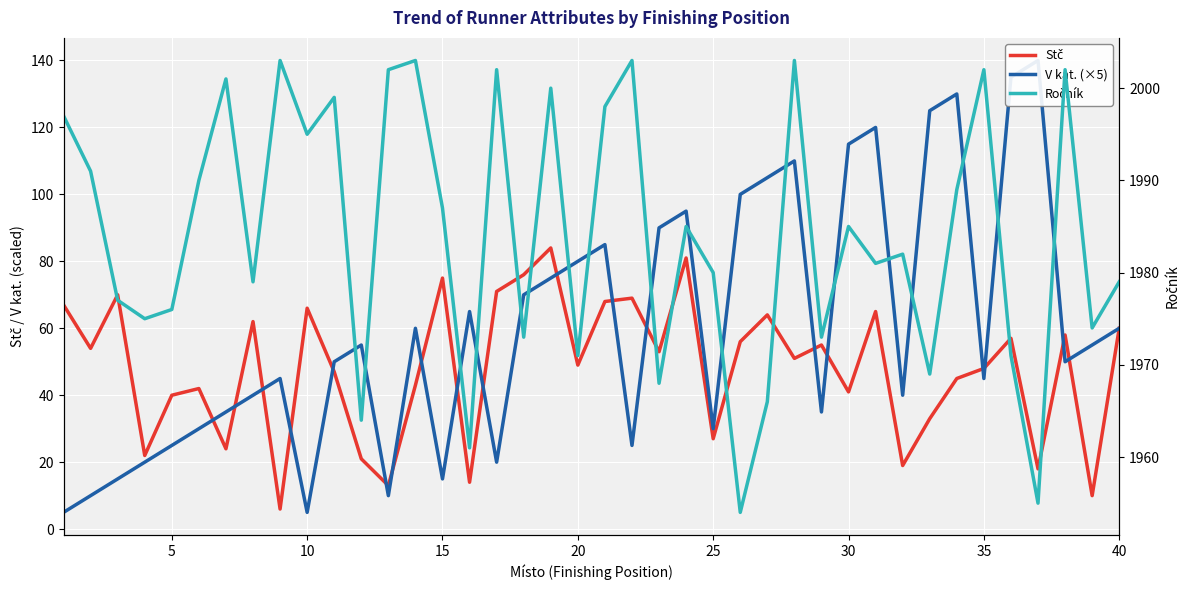

How many values in the Stč series are below 53?

20